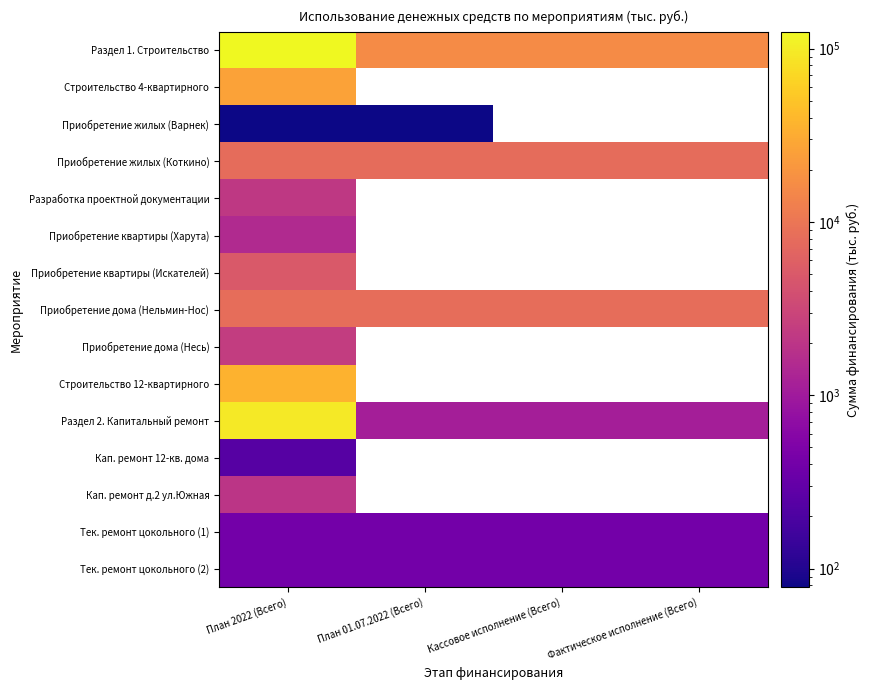

What is the approximate value of Строительство 4-квартирного at План 2022 (Всего)?

25823.9